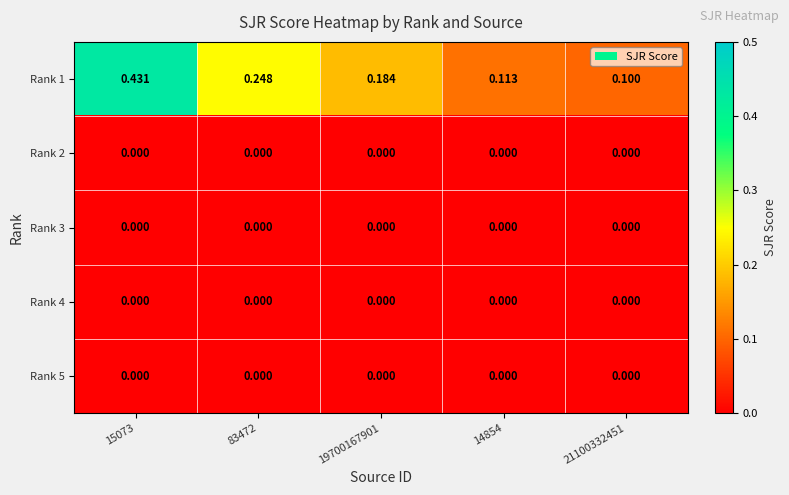

How many data points does each series have?

5